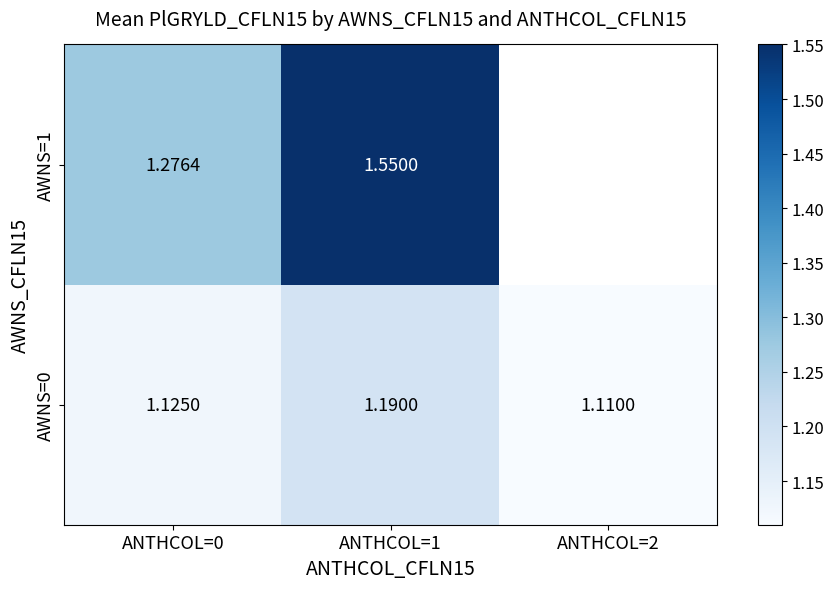

True or false: AWNS=1 has a value of 1.3 at ANTHCOL=0.

True